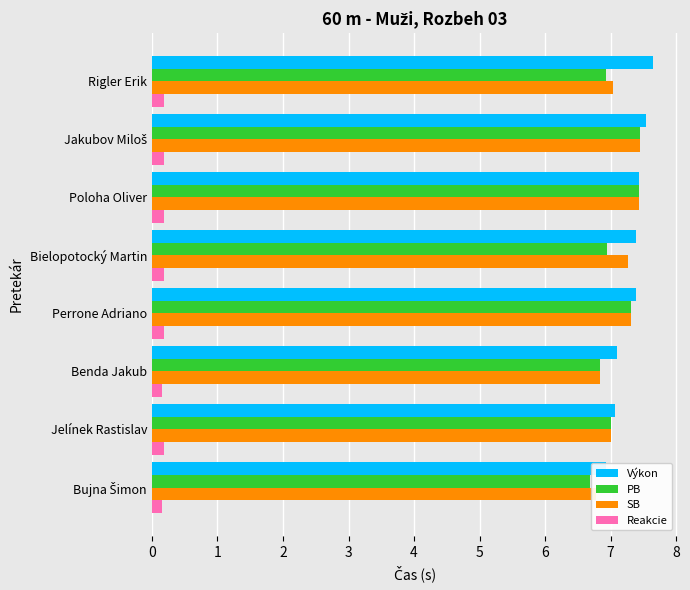

Reading left to right, list all the values displayed in this chart.

Výkon: 6.9	7.1	7.1	7.4	7.4	7.4	7.5	7.6
PB: 6.7	7.0	6.8	7.3	7.0	7.4	7.5	6.9
SB: 6.8	7.0	6.8	7.3	7.3	7.4	7.5	7.0
Reakcie: 0.1	0.2	0.2	0.2	0.2	0.2	0.2	0.2